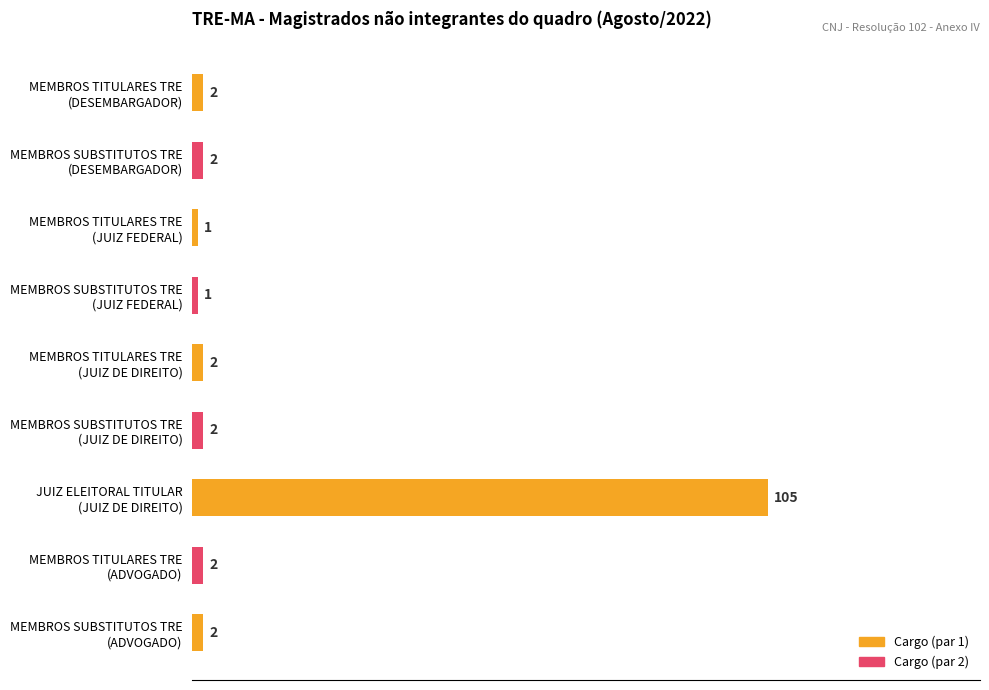

How many series are shown in this chart?

1